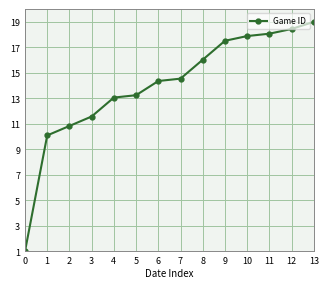

How many lines are shown in the chart?

1